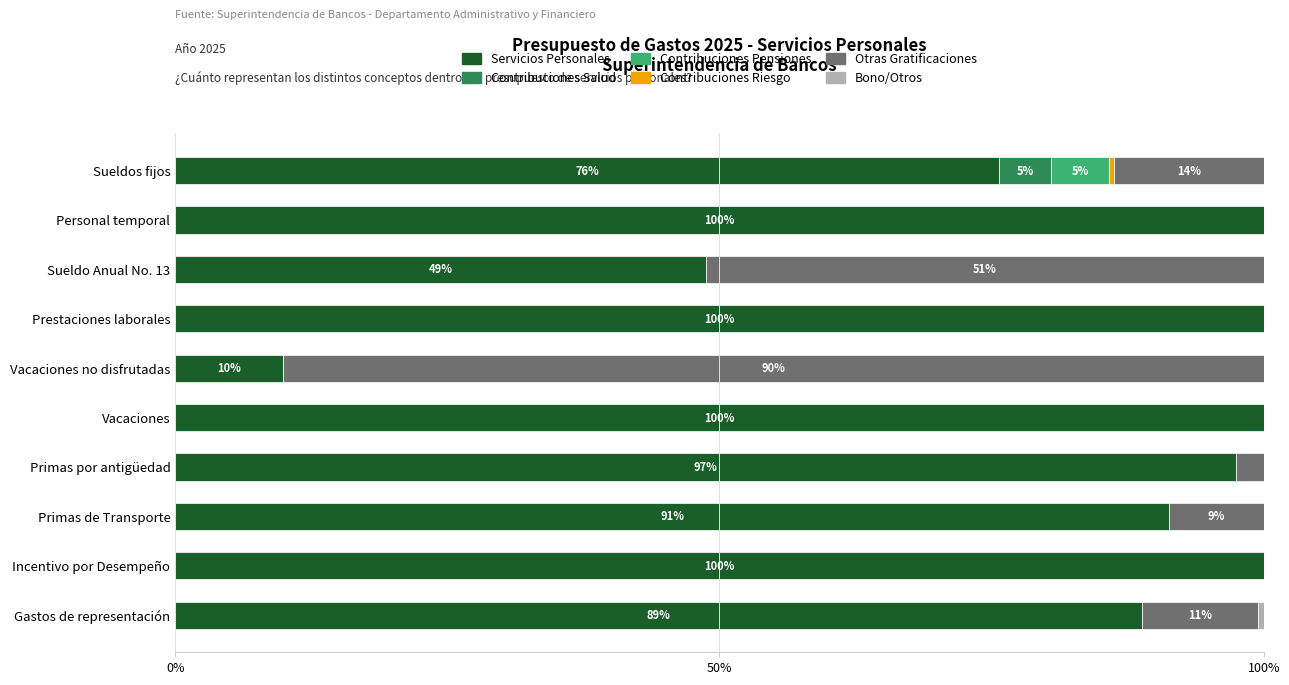

At which label is Servicios Personales closest to 54?

Sueldo Anual No. 13